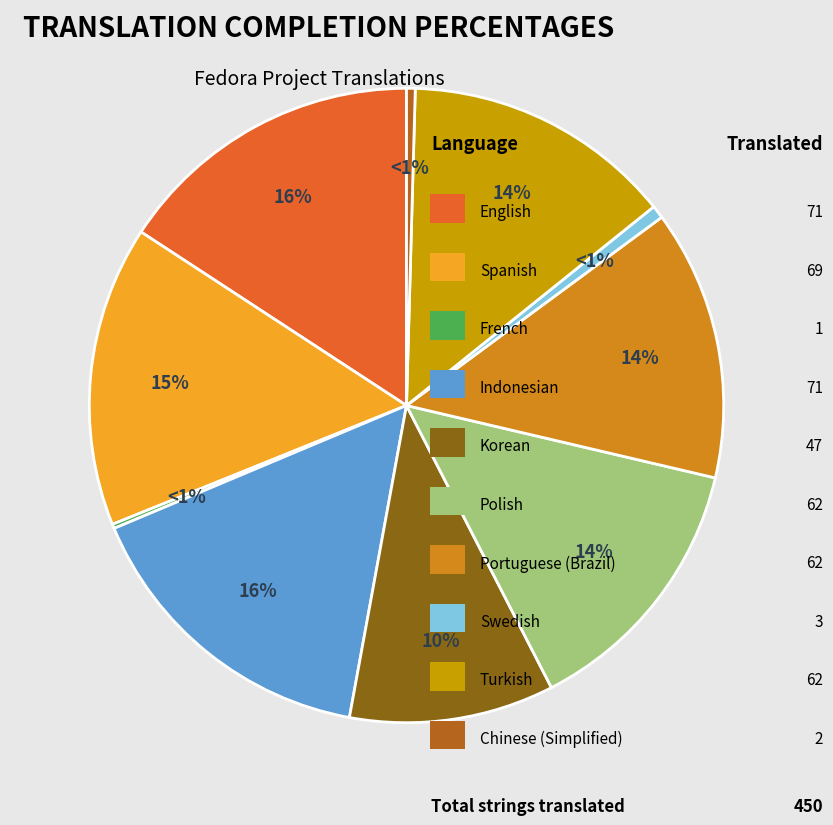

To the nearest percent, what is the difference between the largest and smallest slice percentages?

16%